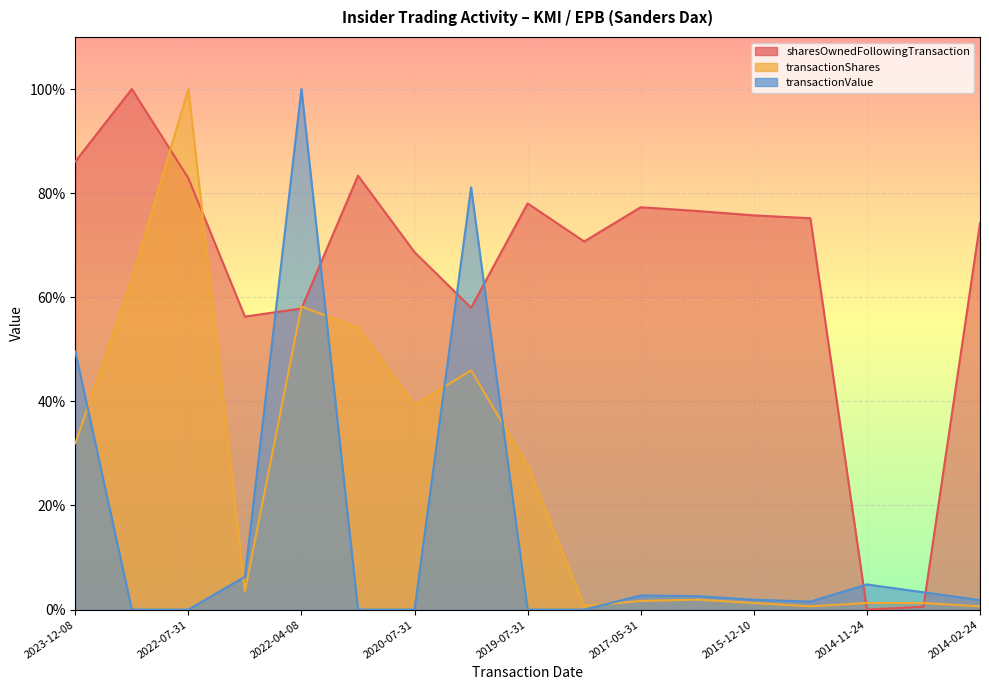

Is it true that transactionShares equals 0.0 at 2016-02-01?

True